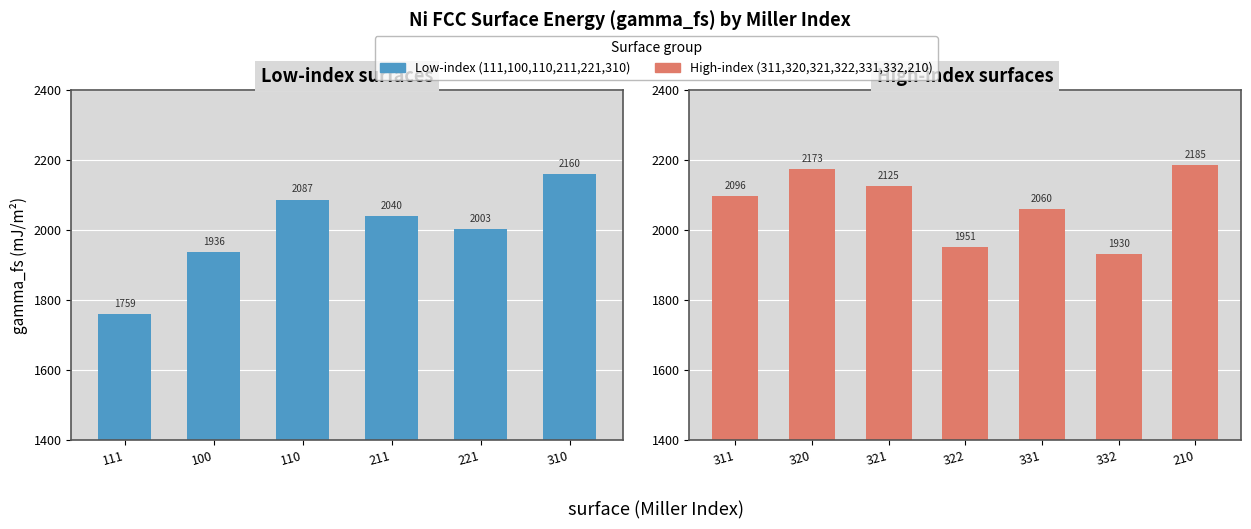

Approximately how many times larger is the value at 331 compared to 221?

1.0